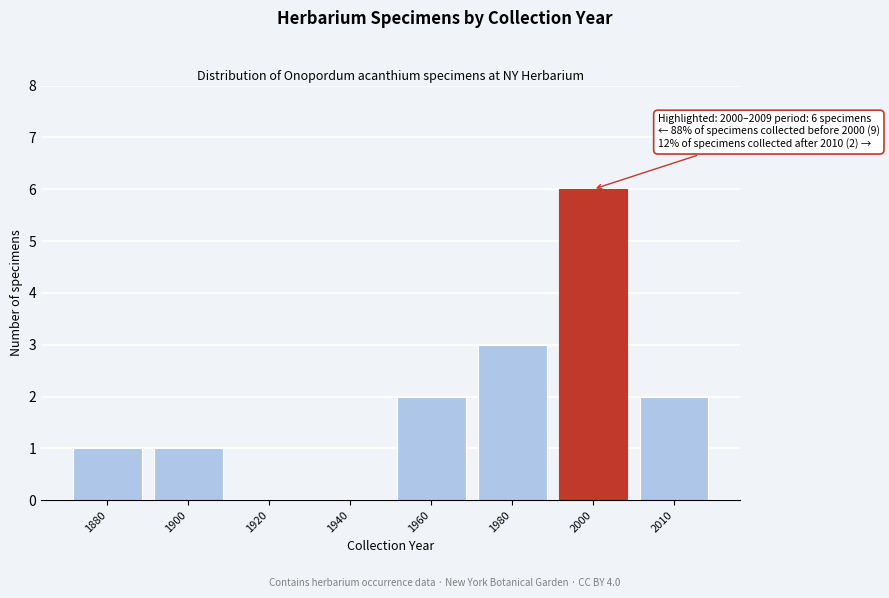

Reading left to right, list all the values displayed in this chart.

1880=1	1900=1	1920=0	1940=0	1960=2	1980=3	2000=6	2010=2